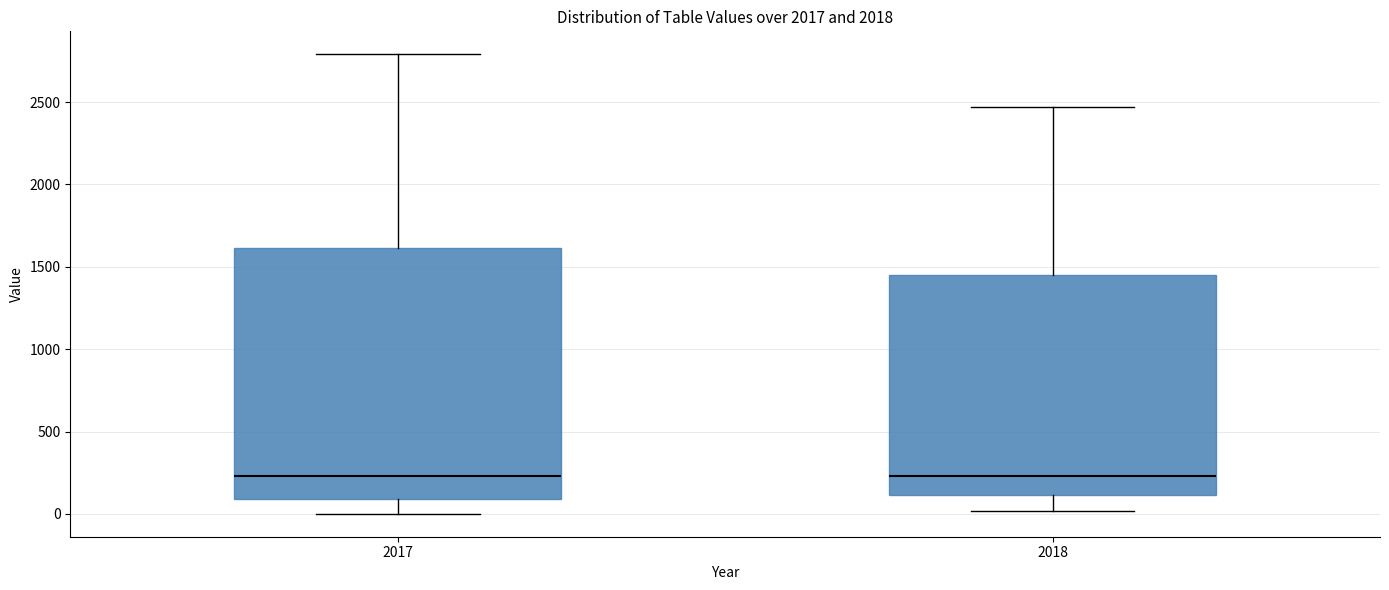

Reading left to right, transcribe this box plot: for each box, give where its median line is, the range the box spans, and where its two whiskers end, as read against the y-axis. The values are not printed on the chart, so give them approximately, as read against the axis.

2017: median 250, box 100 to 1600, whiskers 0 to 2800
2018: median 250, box 100 to 1450, whiskers 0 to 2450